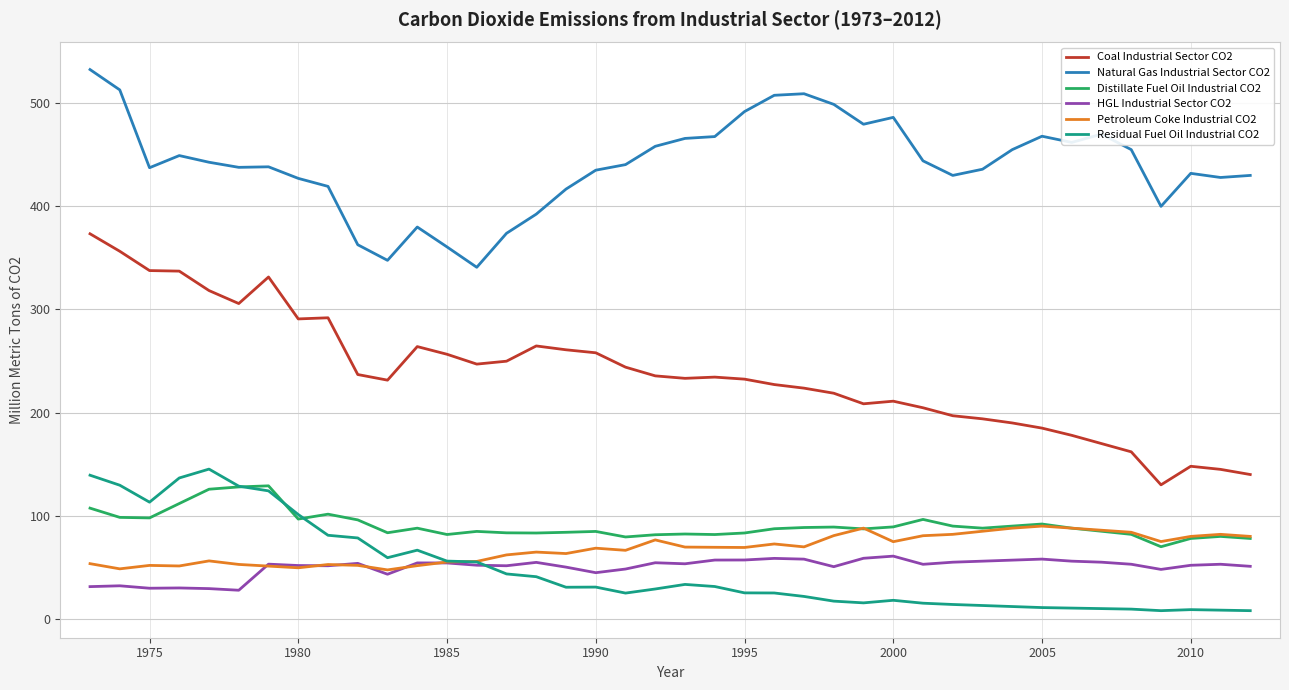

What are all the series names shown in the legend?

Coal Industrial Sector CO2, Natural Gas Industrial Sector CO2, Distillate Fuel Oil Industrial CO2, HGL Industrial Sector CO2, Petroleum Coke Industrial CO2, Residual Fuel Oil Industrial CO2